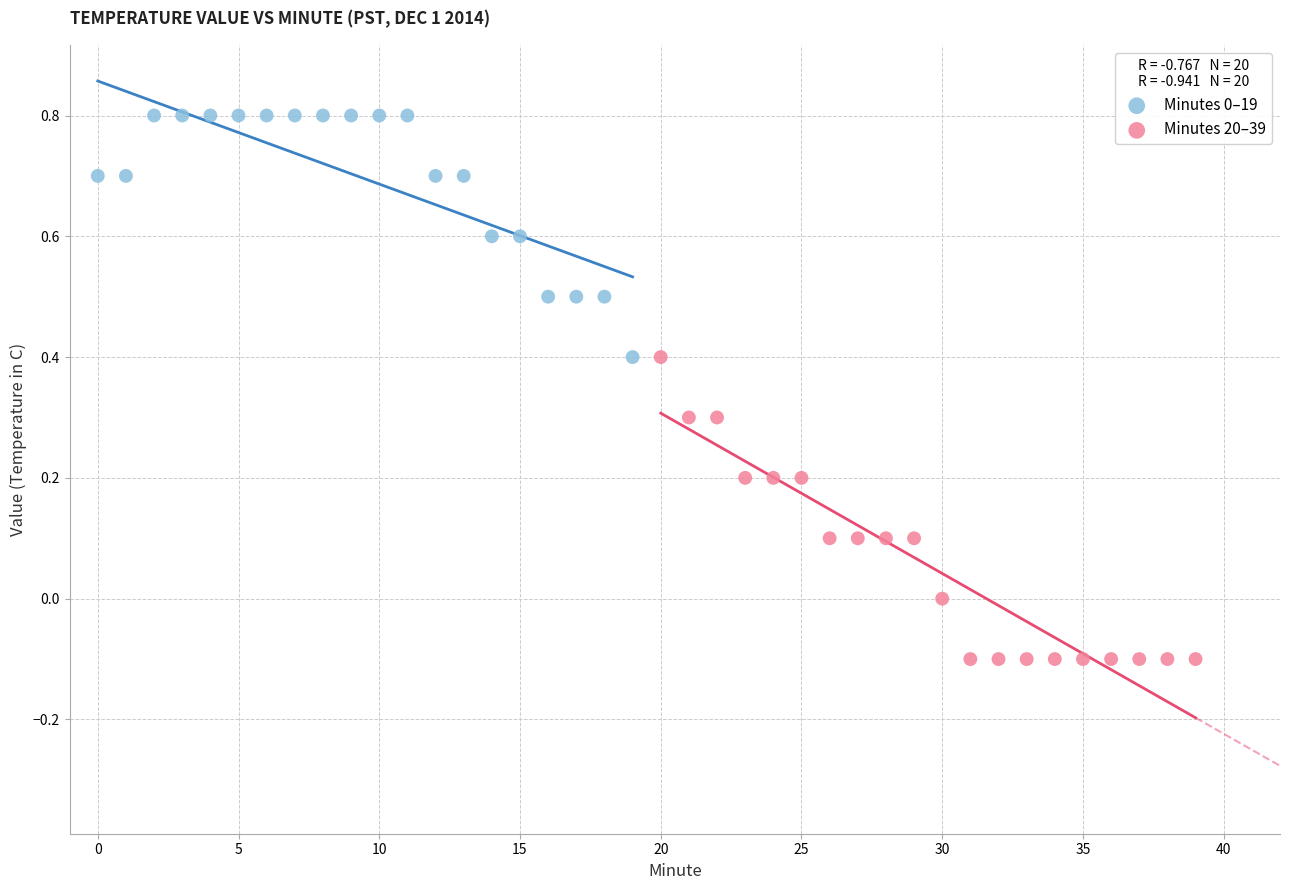

Which series has the widest spread of Y values?

Minutes 20–39